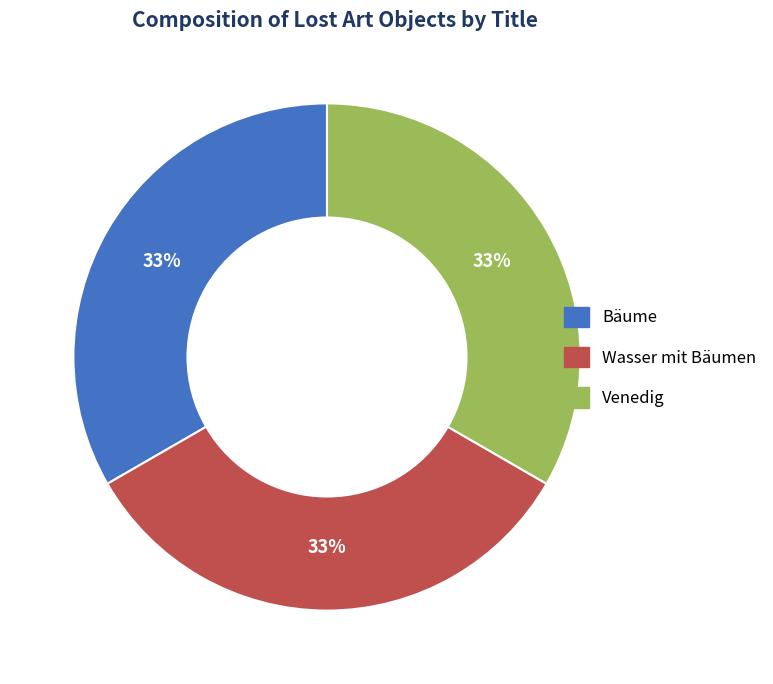

Is it true that Wasser mit Bäumen is 48% of the pie?

False